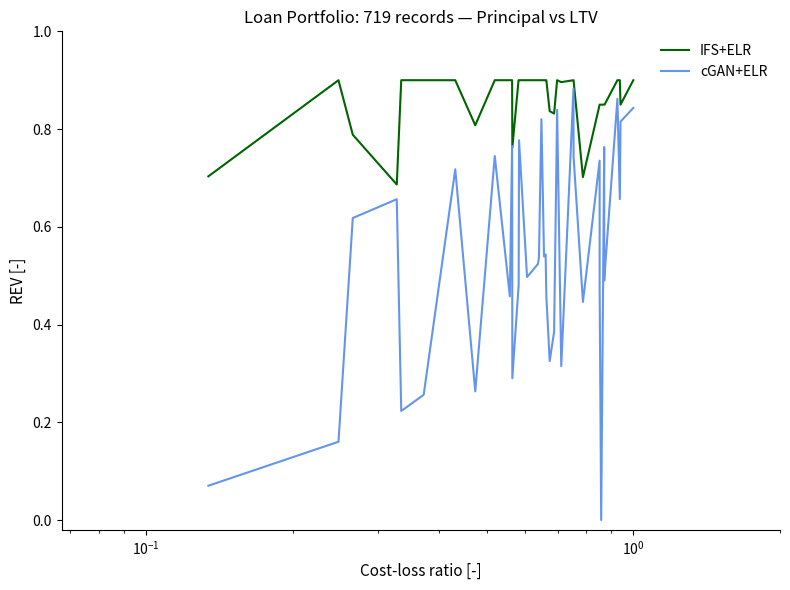

How many distinct data groups are displayed?

2